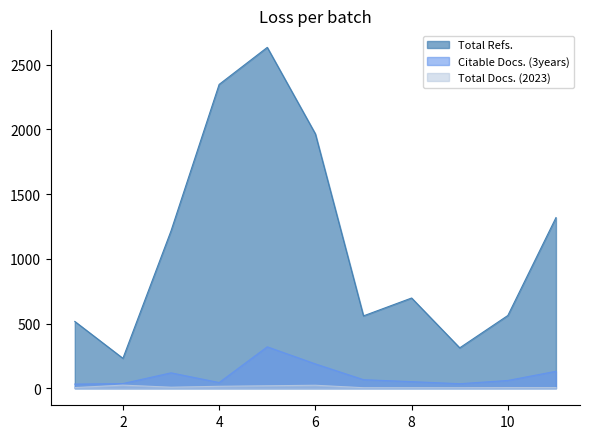

Reading right to left, transcribe all the data shown in this chart.

Total Docs. (2023): 11=5	10=5	9=4	8=4	7=4	6=23	5=19	4=15	3=8	2=24	1=5
Total Refs.: 11=1318	10=562	9=312	8=697	7=559	6=1965	5=2633	4=2347	3=1216	2=231	1=516
Citable Docs. (3years): 11=131	10=60	9=35	8=51	7=66	6=188	5=320	4=44	3=119	2=36	1=32